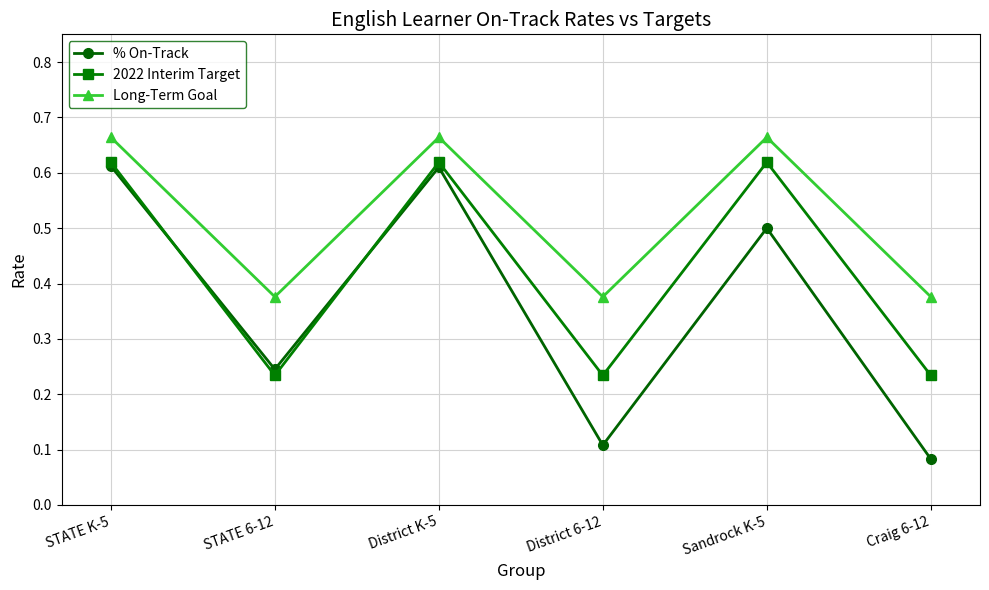

True or false: Long-Term Goal has a value of 1.1 at District K-5.

False